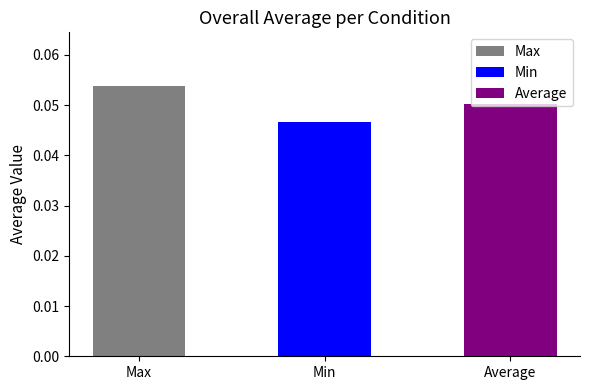

Which category has the lowest value across all series?

Min